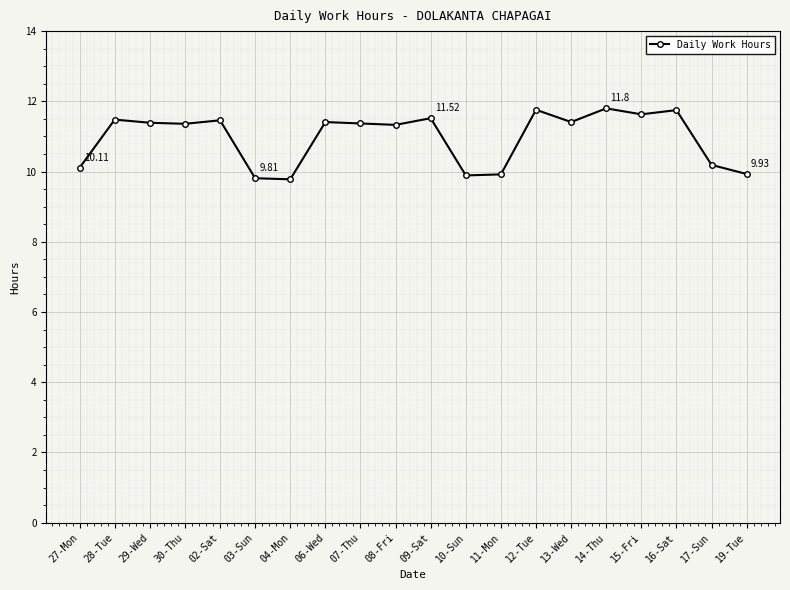

Between 28-Tue and 08-Fri, which is larger?

28-Tue